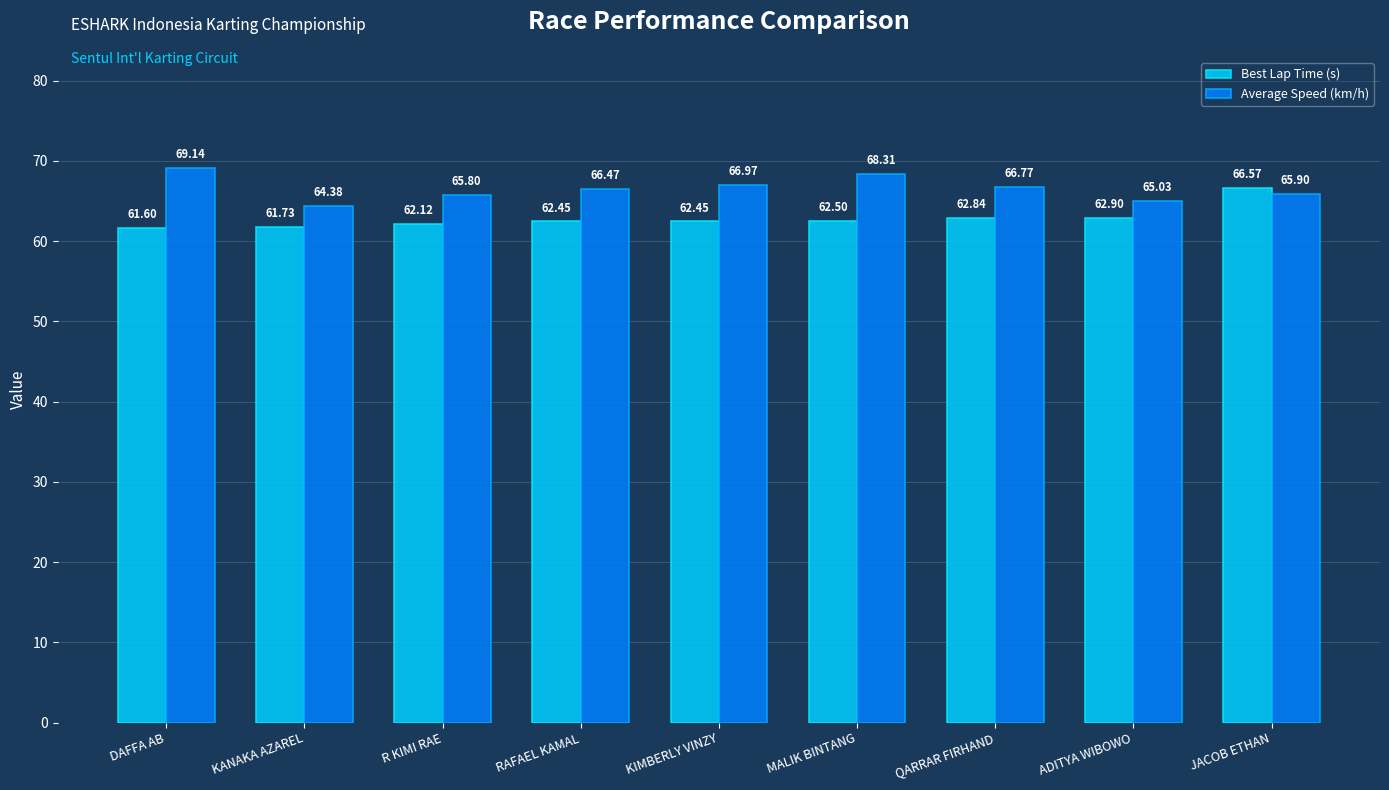

Which series changed the most between KANAKA AZAREL and ADITYA WIBOWO?

Best Lap Time (s)